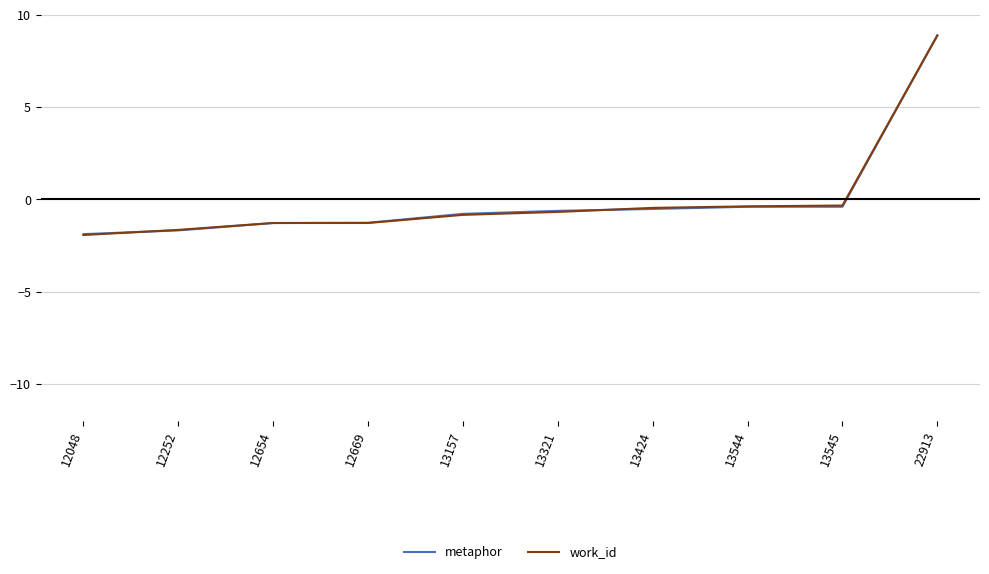

At which label does work_id first exceed 0?

22913